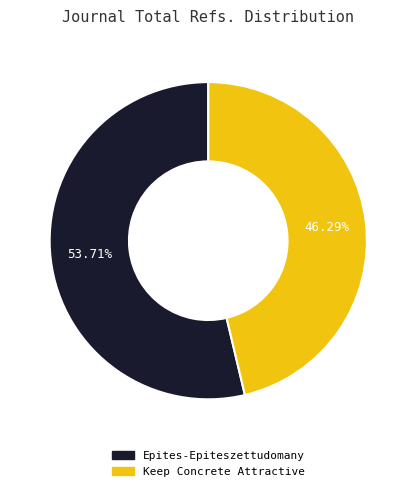

Which slice is the smallest?

Keep Concrete Attractive